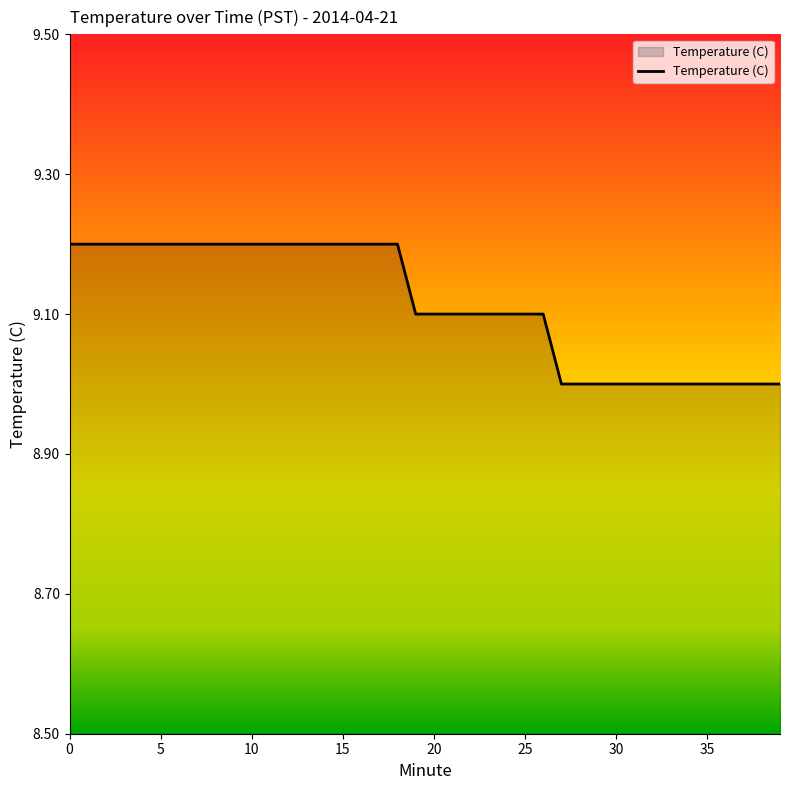

What is the minimum value shown in the chart?

9.0